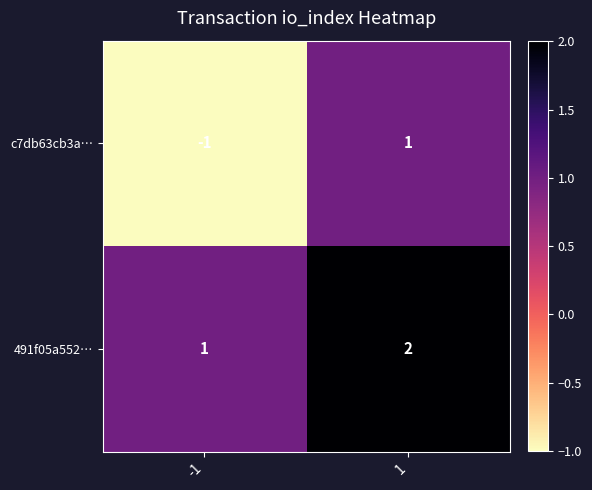

Which series has the largest total across all categories?

491f05a552…